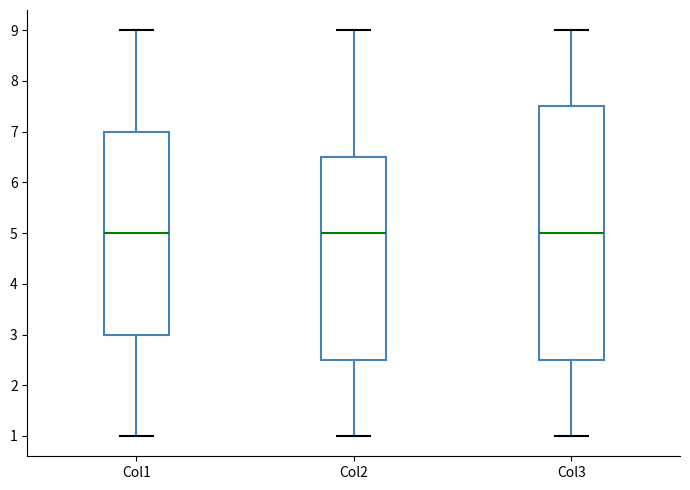

Reading left to right, transcribe this box plot: for each box, give where its median line is, the range the box spans, and where its two whiskers end, as read against the y-axis. The values are not printed on the chart, so give them approximately, as read against the axis.

Col1: median 5.0, box 3.0 to 7.0, whiskers 1.0 to 9.0
Col2: median 5.0, box 2.5 to 6.5, whiskers 1.0 to 9.0
Col3: median 5.0, box 2.5 to 7.5, whiskers 1.0 to 9.0